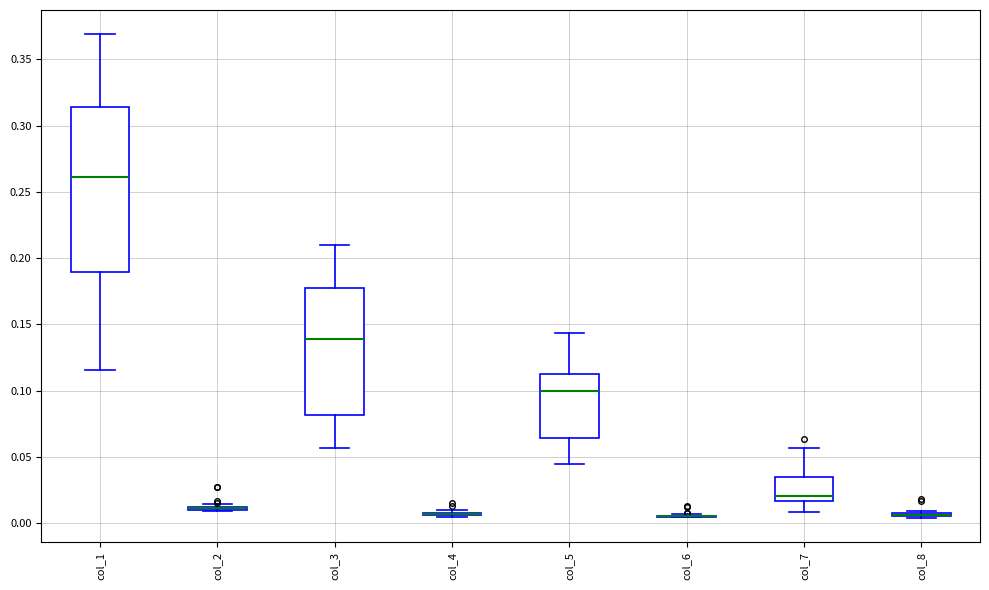

Reading left to right, read every box against the y-axis: the position of its median line, the range the box covers, and the ends of its whiskers. The values are not printed on the chart, so give them approximately, as read against the axis.

col_1: median 0.260, box 0.190 to 0.315, whiskers 0.115 to 0.370
col_2: box collapsed to a line at 0.010, whiskers 0.010 to 0.015
col_3: median 0.140, box 0.080 to 0.175, whiskers 0.055 to 0.210
col_4: box collapsed to a line at 0.005, whiskers 0.005 to 0.010
col_5: median 0.100, box 0.065 to 0.115, whiskers 0.045 to 0.145
col_6: box collapsed to a line at 0.005, whiskers 0.005 to 0.005
col_7: median 0.020, box 0.015 to 0.035, whiskers 0.010 to 0.055
col_8: box collapsed to a line at 0.005, whiskers 0.005 to 0.010